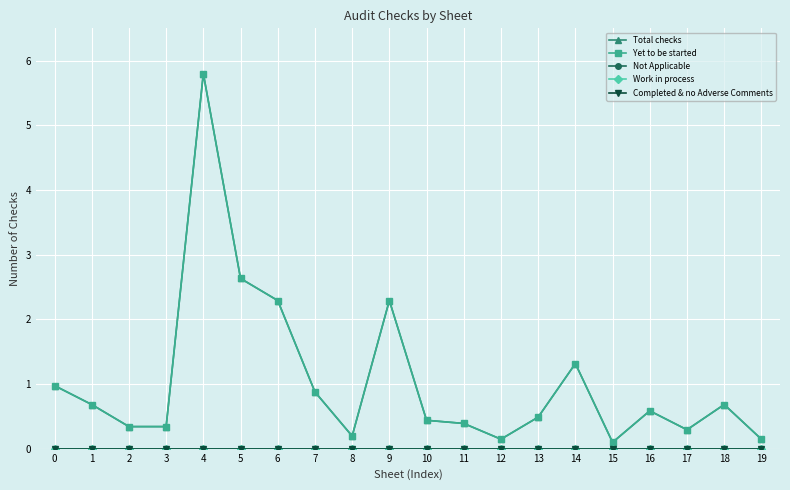

True or false: Work in process and Yet to be started cross at least once.

False